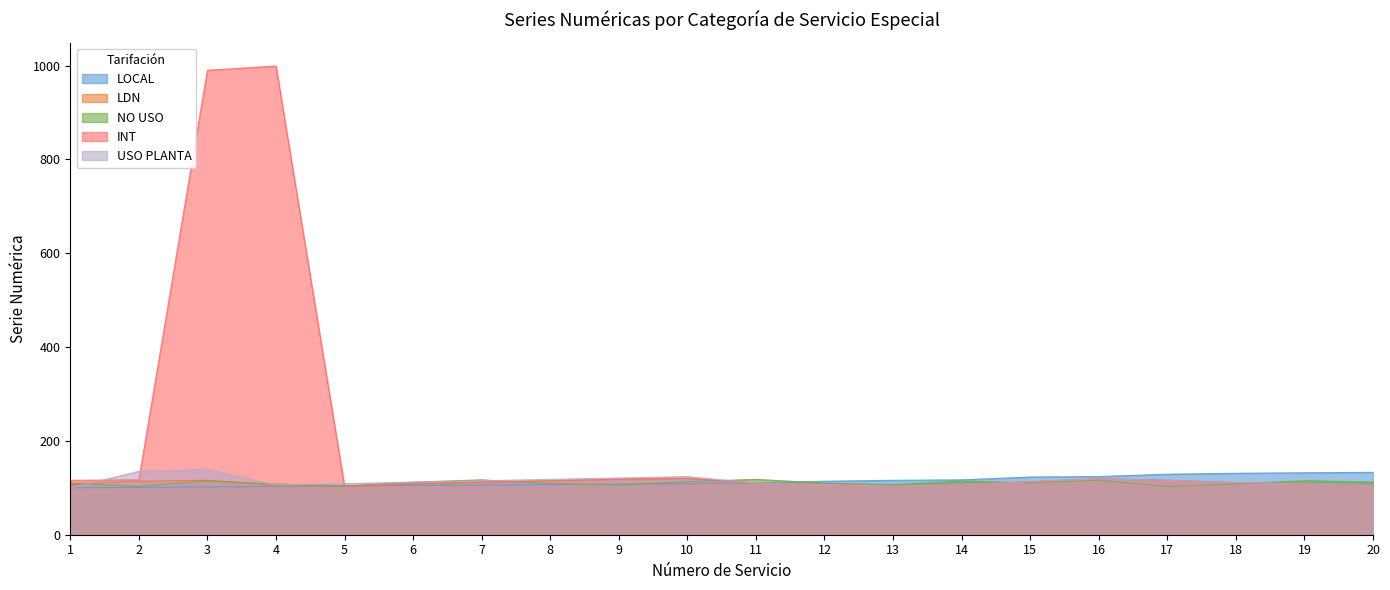

Reading left to right, transcribe all the data shown in this chart.

LOCAL: 1=100	2=101	3=102	4=103	5=104	6=105	7=106	8=107	9=108	10=109	11=110	12=114	13=116	14=117	15=123	16=124	17=129	18=131	19=132	20=133
LDN: 1=109	2=114	3=116	4=105	5=103	6=108	7=112	8=115	9=118	10=120	11=110	12=107	13=104	14=106	15=113	16=119	17=116	18=111	19=108	20=105
NO USO: 1=110	2=103	3=115	4=108	5=104	6=112	7=117	8=109	9=106	10=113	11=118	12=110	13=107	14=114	15=111	16=116	17=103	18=108	19=115	20=112
INT: 1=116	2=117	3=990	4=999	5=103	6=108	7=112	8=115	9=118	10=120	11=110	12=107	13=104	14=106	15=113	16=119	17=116	18=111	19=108	20=105
USO PLANTA: 1=100	2=135	3=139	4=106	5=109	6=112	7=115	8=118	9=121	10=124	11=110	12=107	13=104	14=106	15=113	16=119	17=116	18=111	19=108	20=105